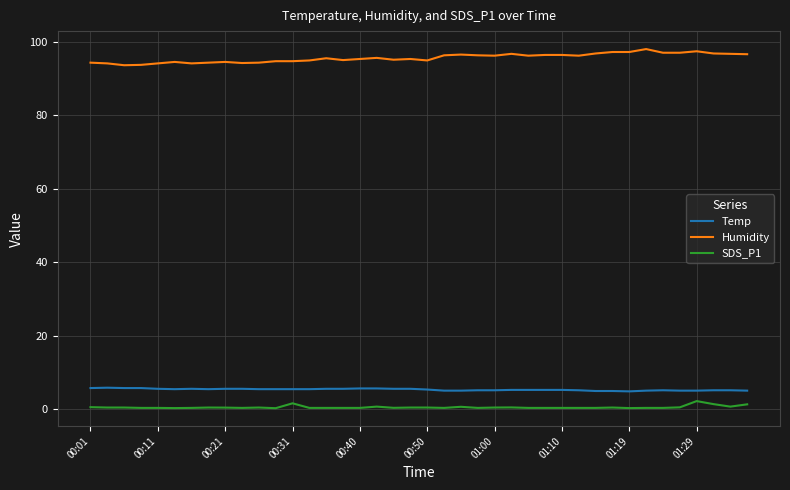

True or false: SDS_P1 and Temp cross at least once.

False